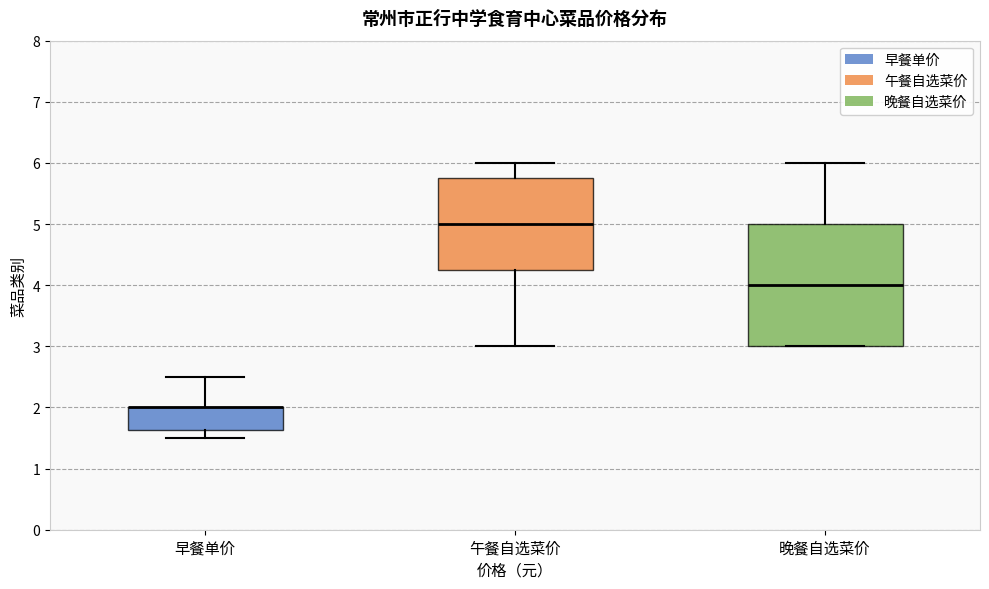

Reading left to right, read every box against the y-axis: the position of its median line, the range the box covers, and the ends of its whiskers. The values are not printed on the chart, so give them approximately, as read against the axis.

早餐单价: median 2.0 (drawn on the box's upper edge), box 1.6 to 2.0, whiskers 1.5 to 2.5
午餐自选菜价: median 5.0, box 4.3 to 5.8, whiskers 3.0 to 6.0
晚餐自选菜价: median 4.0, box 3.0 to 5.0, whiskers 3.0 to 6.0